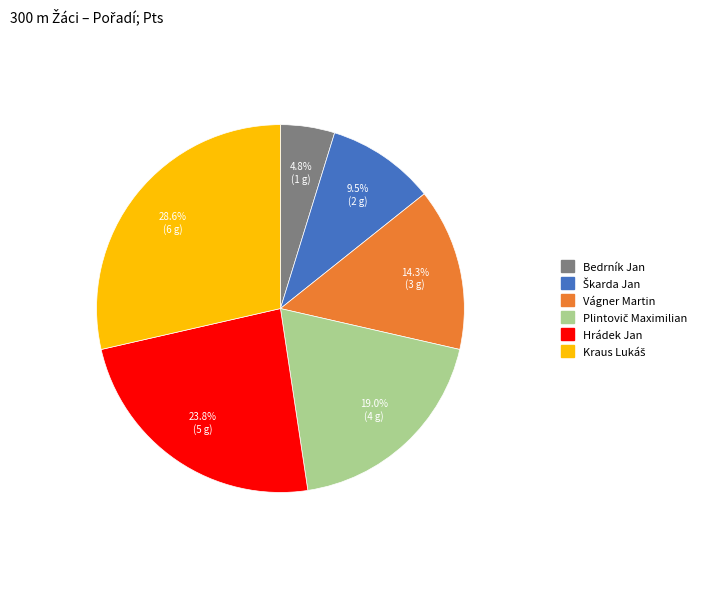

How many segments does this pie chart have?

6